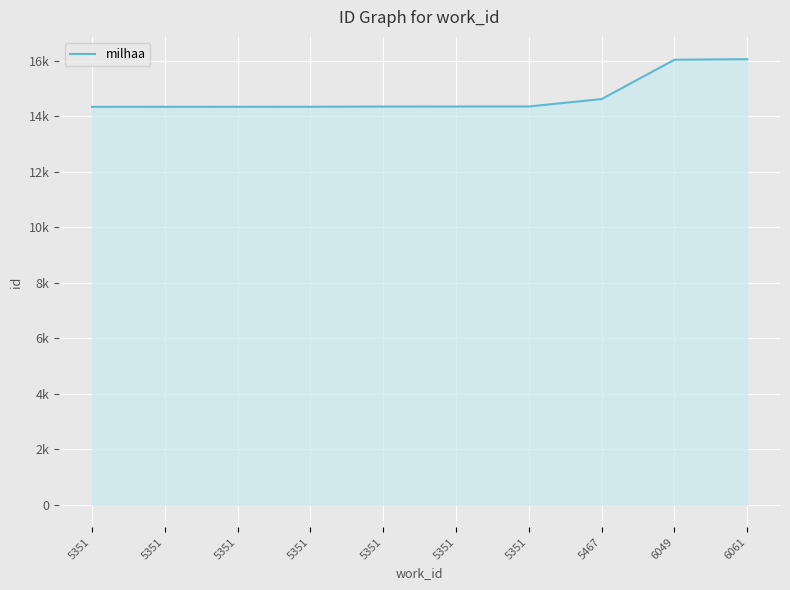

Does the chart display data point markers on the line(s)?

No